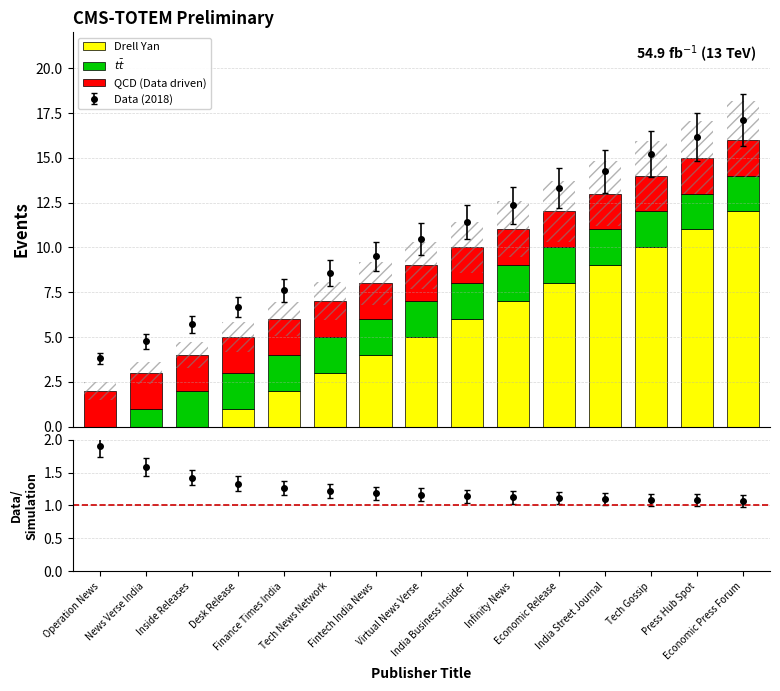

The value of $t\bar{t}$ at Tech News Network is 2. True or false?

True